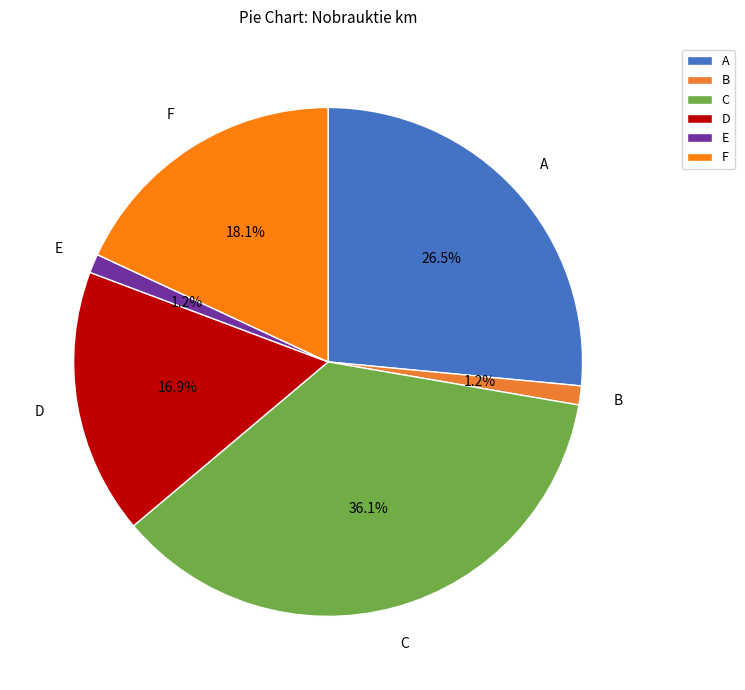

Between D and A, which is larger?

A